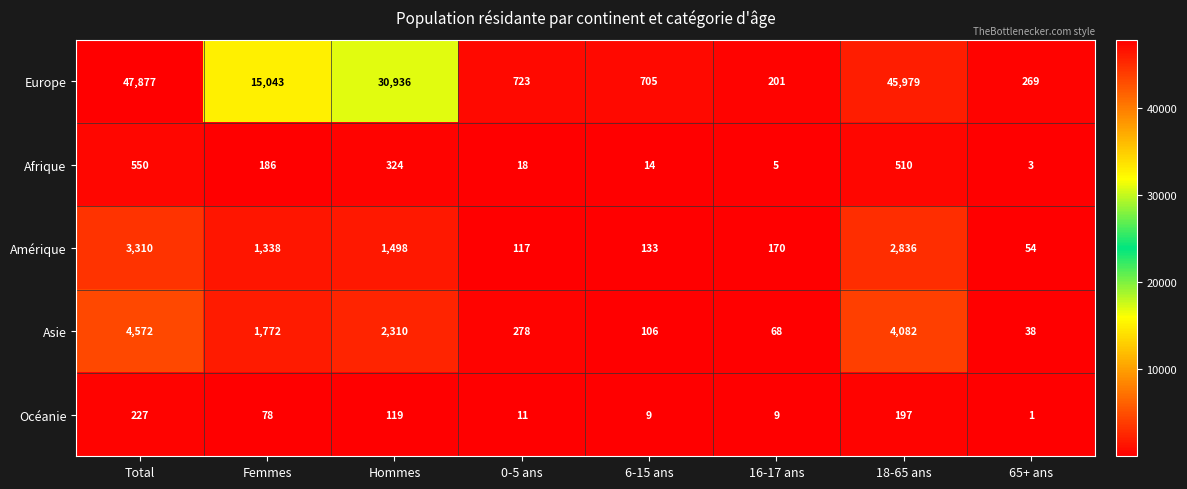

How many series are shown in this chart?

5